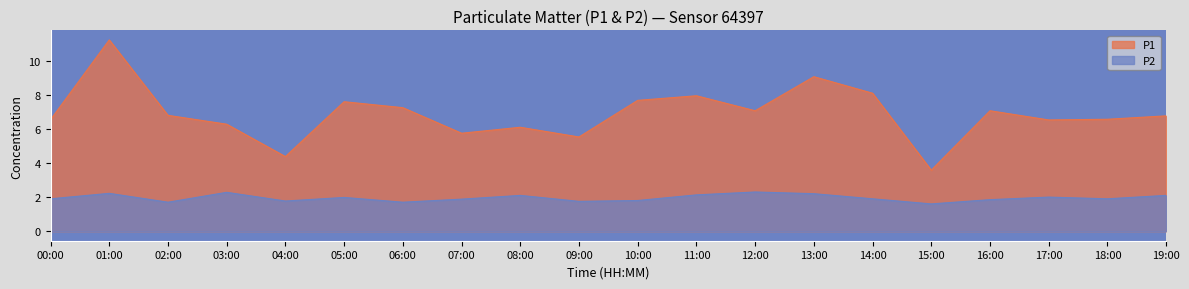

What is the spread (max minus min) of values at 17:00?

4.5